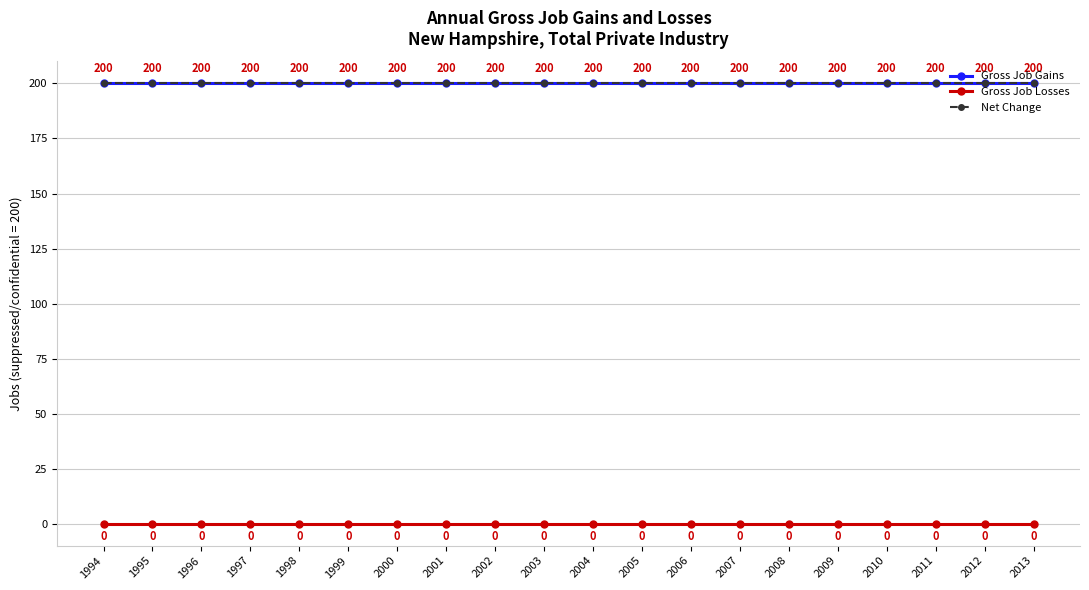

Which category has the lowest value across all series?

1994